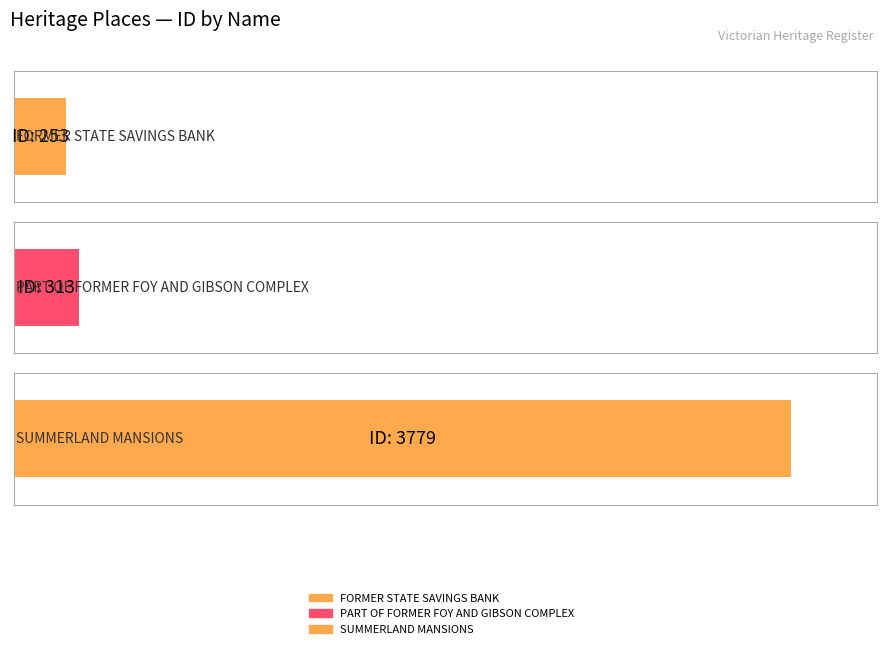

Between SUMMERLAND MANSIONS and FORMER STATE SAVINGS BANK, which is larger?

SUMMERLAND MANSIONS